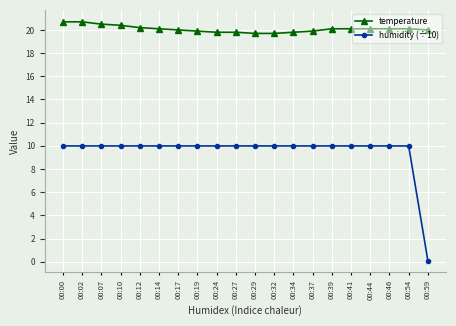

List the series in order of their peak value, highest first.

temperature, humidity (÷10)